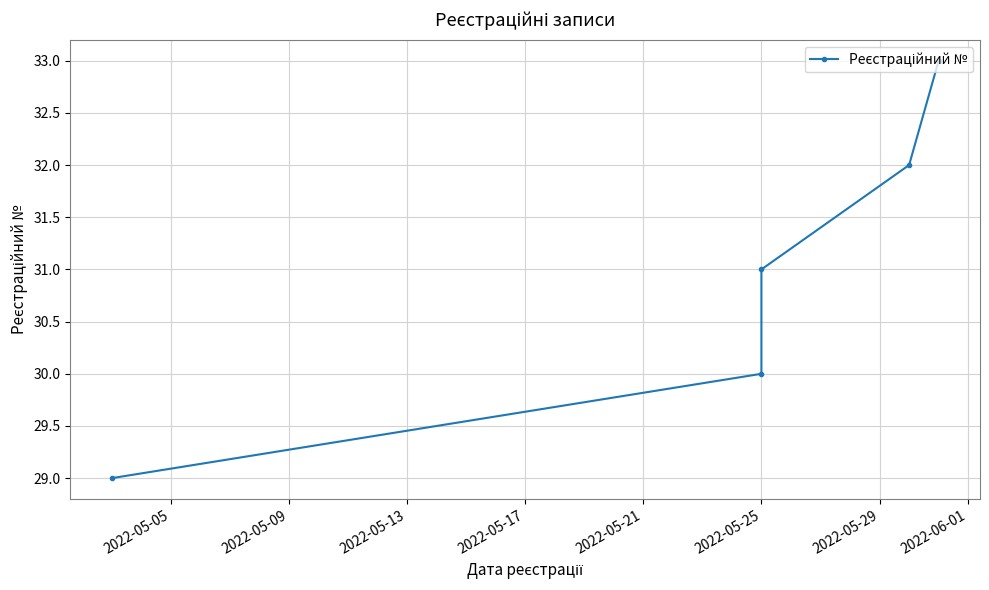

What is the smallest value displayed?

29